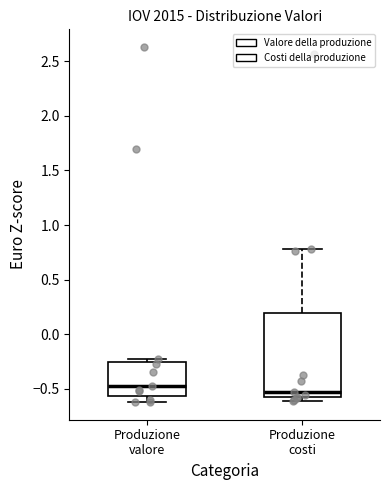

Where does the upper whisker of the box for Produzione costi end on the y-axis? The values are not printed on the chart, so give them approximately, as read against the axis.

0.80